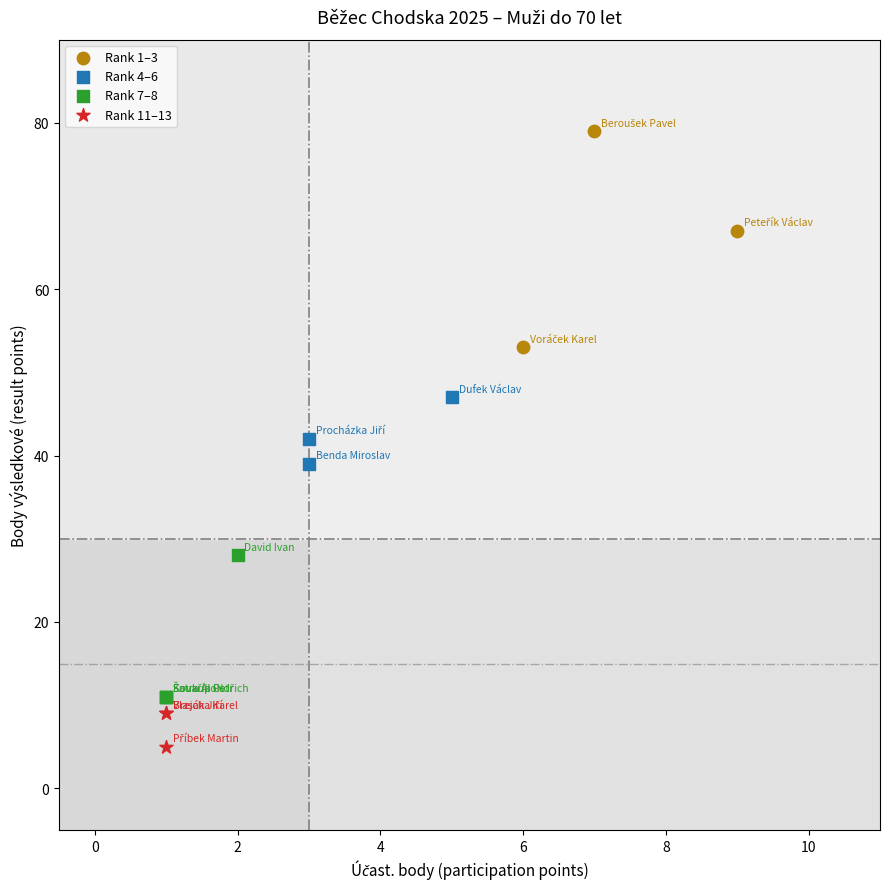

Which series reaches the maximum Y coordinate?

Rank 1–3